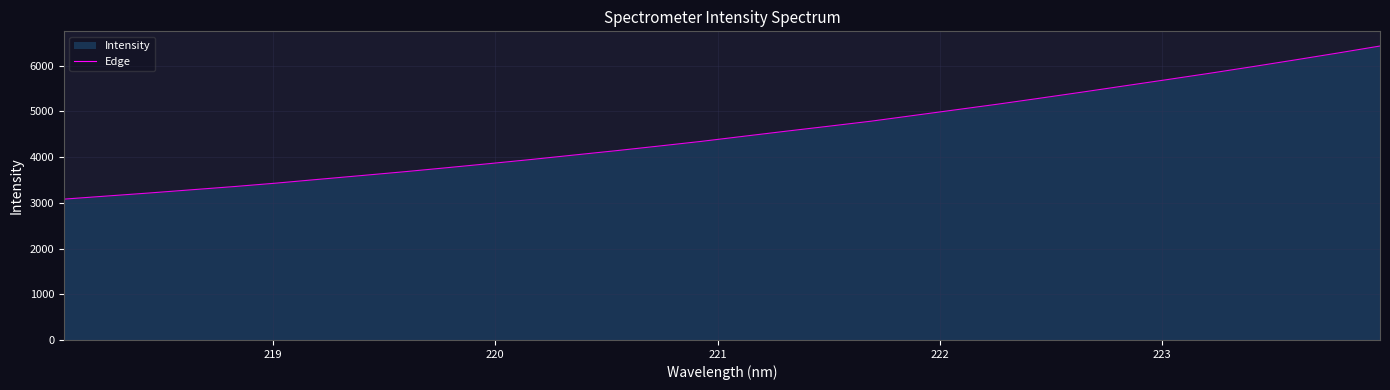

What is the smallest value displayed?

3080.7